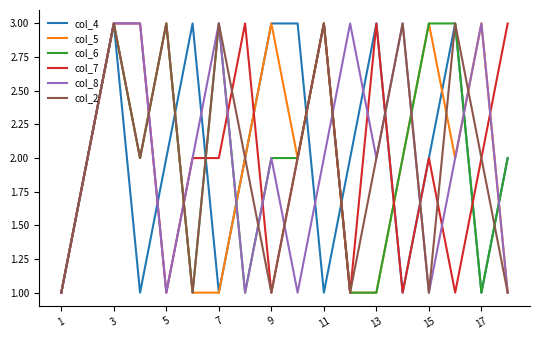

What is the greatest value displayed?

3